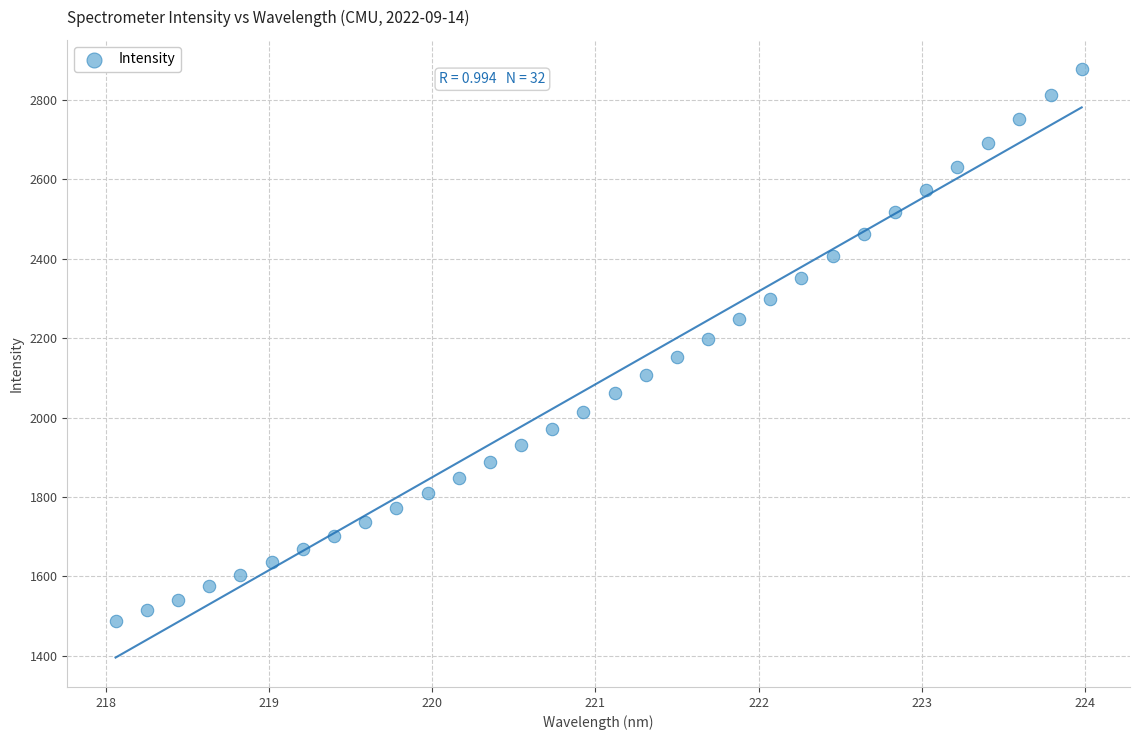

What is the range of Y values (max minus min)?

1389.8